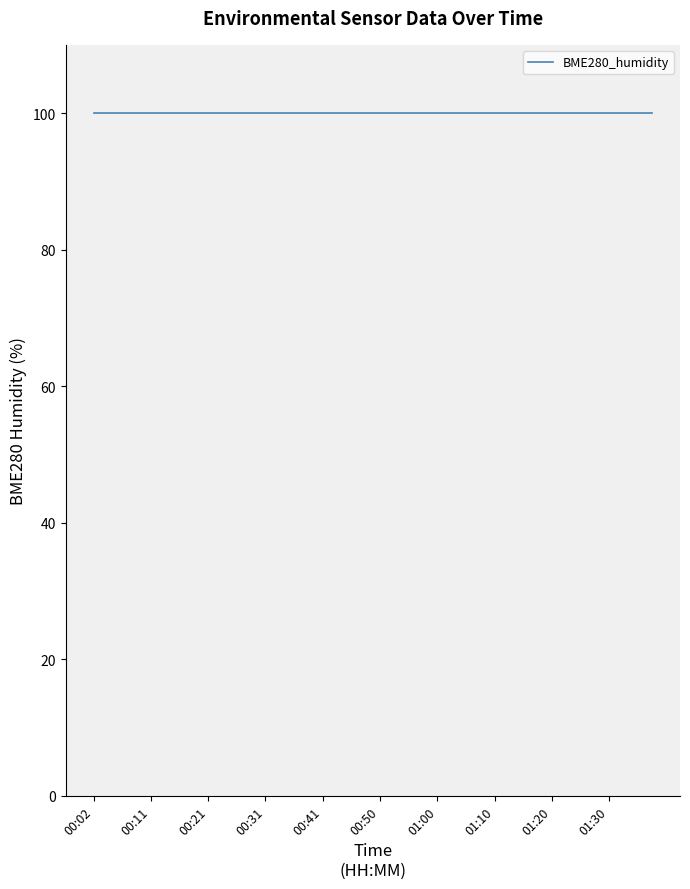

Is this an area chart (filled region under the line)?

No